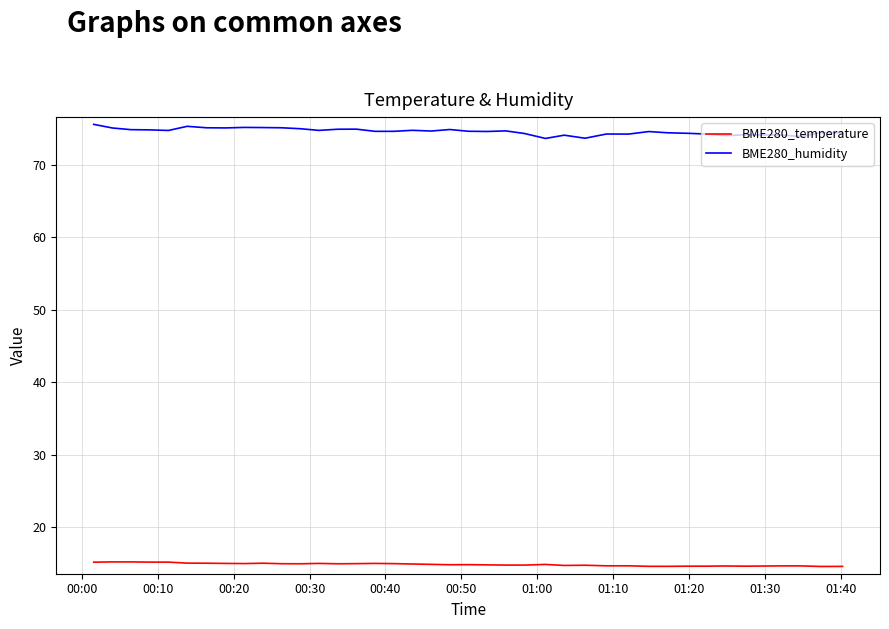

True or false: BME280_humidity and BME280_temperature cross at least once.

False